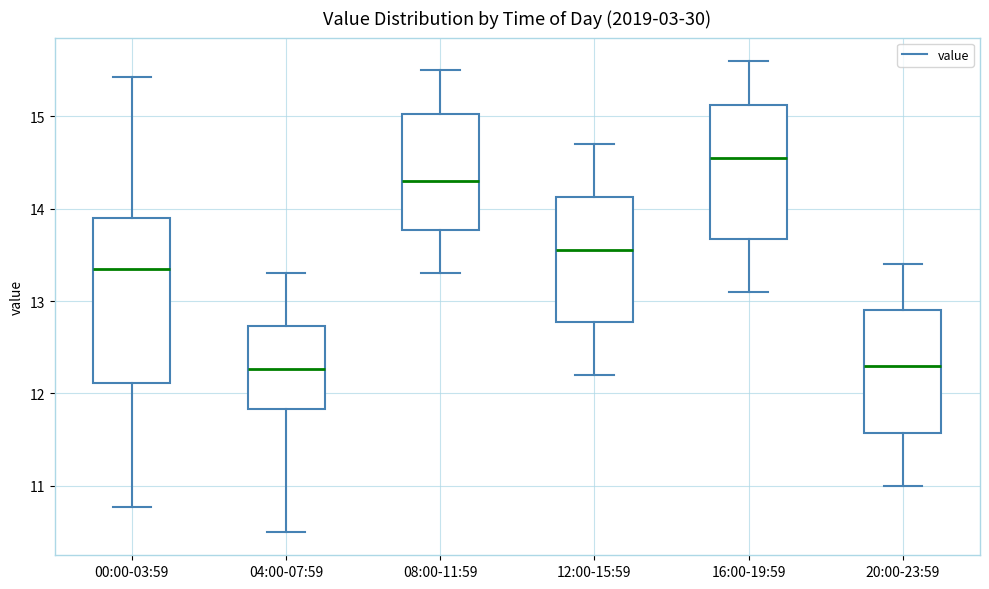

Reading left to right, transcribe this box plot: for each box, give where its median line is, the range the box spans, and where its two whiskers end, as read against the y-axis. The values are not printed on the chart, so give them approximately, as read against the axis.

00:00-03:59: median 13.4, box 12.1 to 13.9, whiskers 10.8 to 15.4
04:00-07:59: median 12.3, box 11.8 to 12.7, whiskers 10.5 to 13.3
08:00-11:59: median 14.3, box 13.8 to 15.0, whiskers 13.3 to 15.5
12:00-15:59: median 13.6, box 12.8 to 14.1, whiskers 12.2 to 14.7
16:00-19:59: median 14.6, box 13.7 to 15.1, whiskers 13.1 to 15.6
20:00-23:59: median 12.3, box 11.6 to 12.9, whiskers 11.0 to 13.4